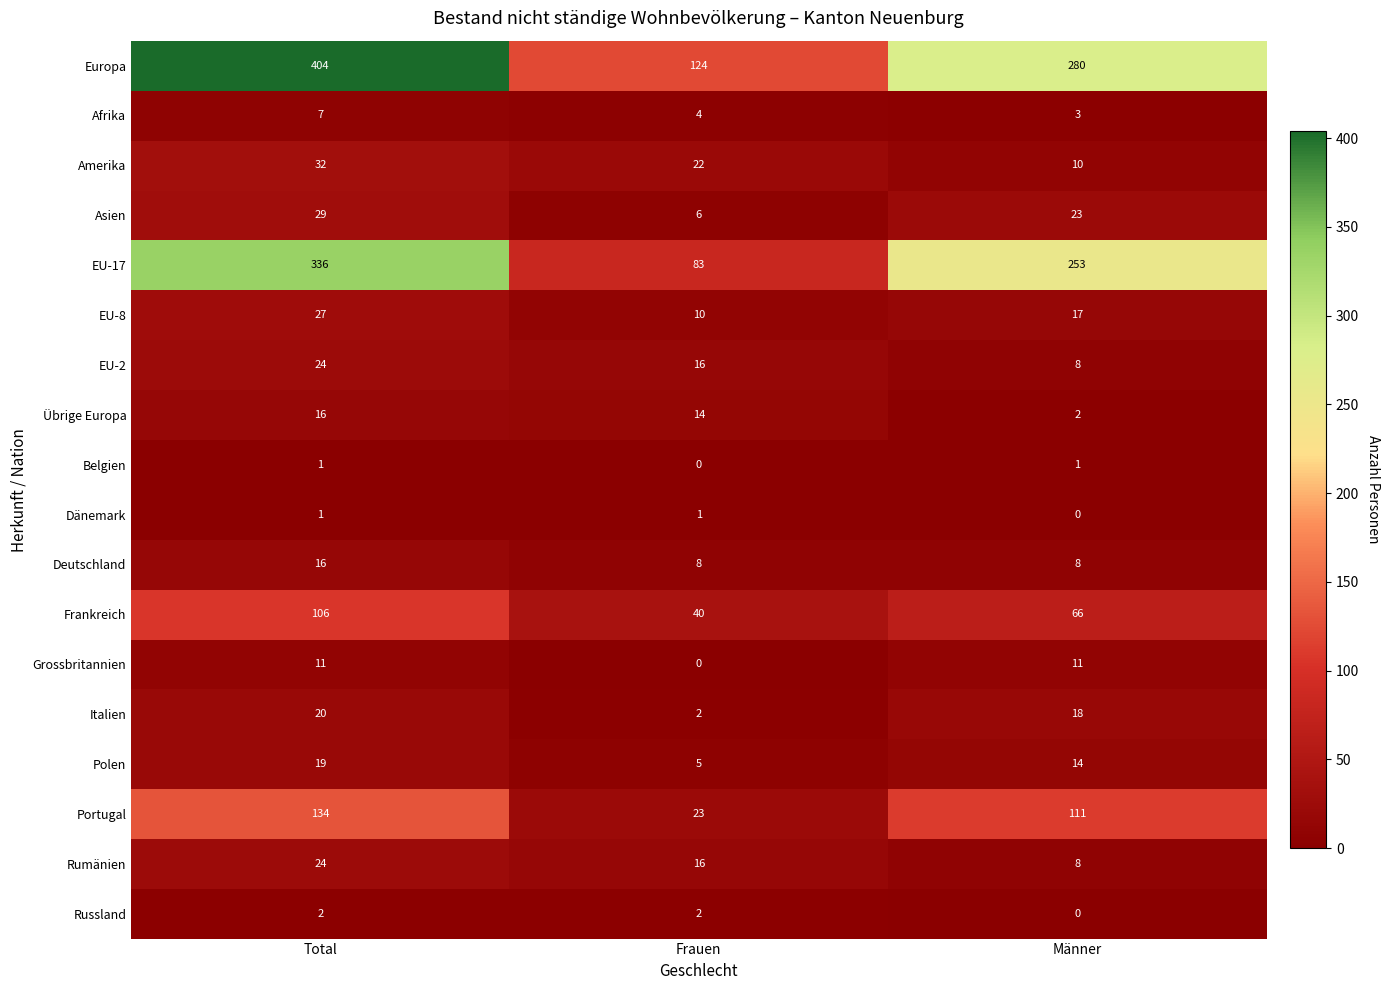

What is the difference between the Italien values at Männer and Frauen?

16